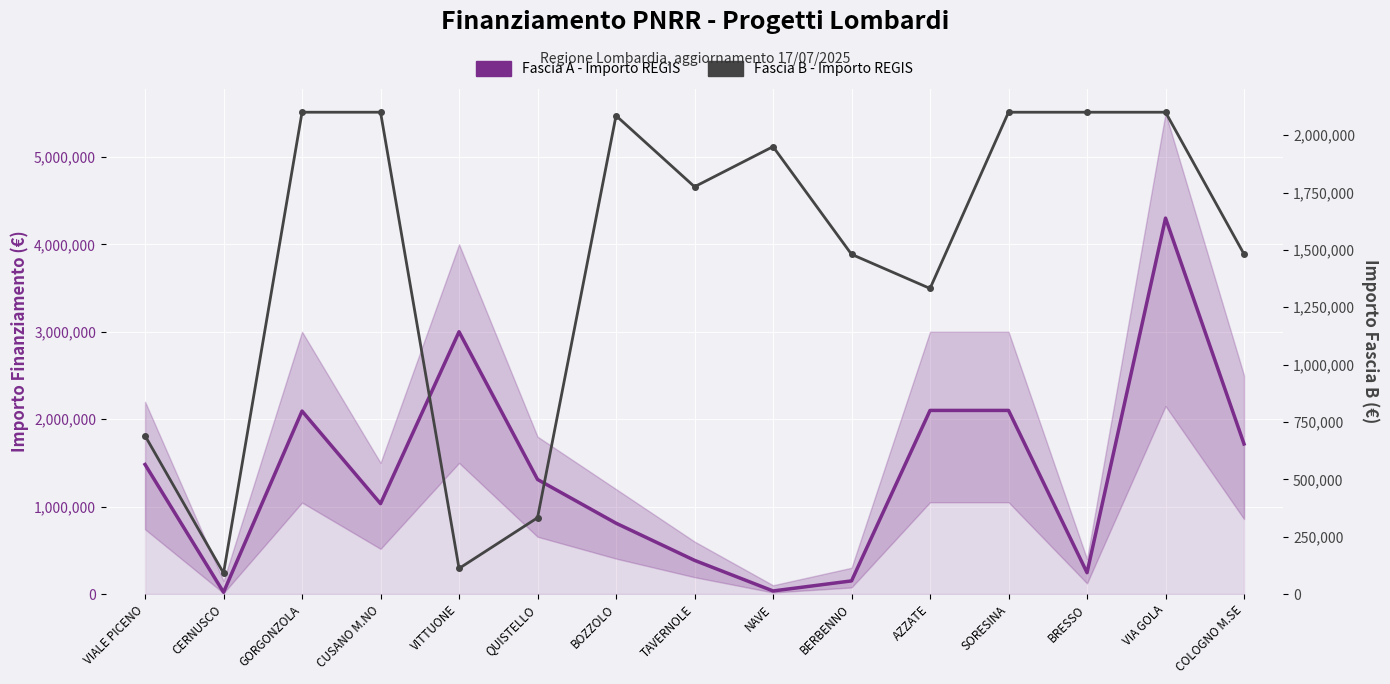

Between VIALE PICENO and GORGONZOLA, which series saw the biggest shift?

Fascia B - Importo REGIS